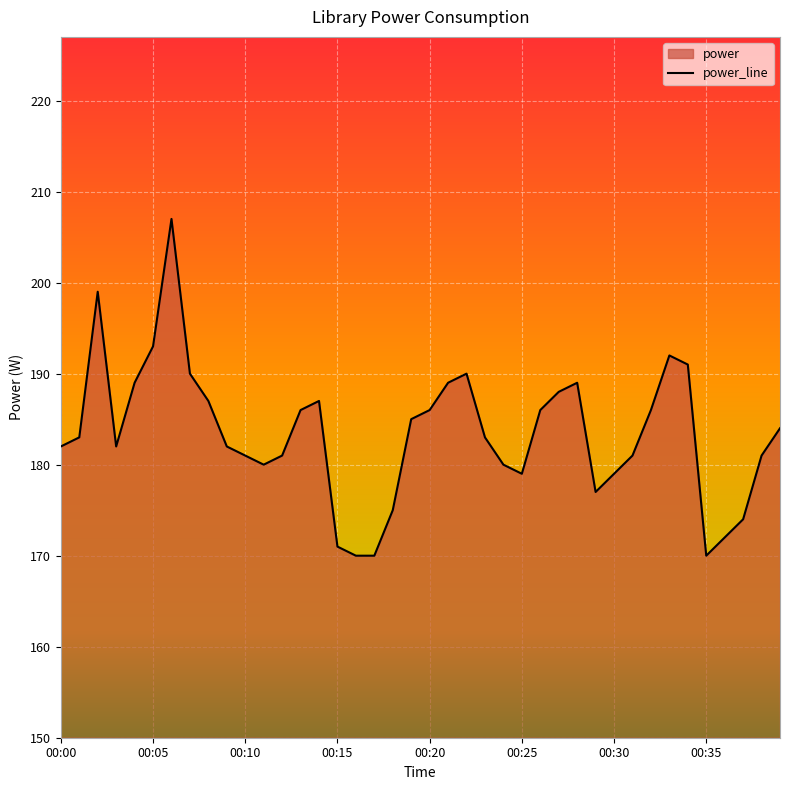

At which category does the data reach its first local valley?

00:03